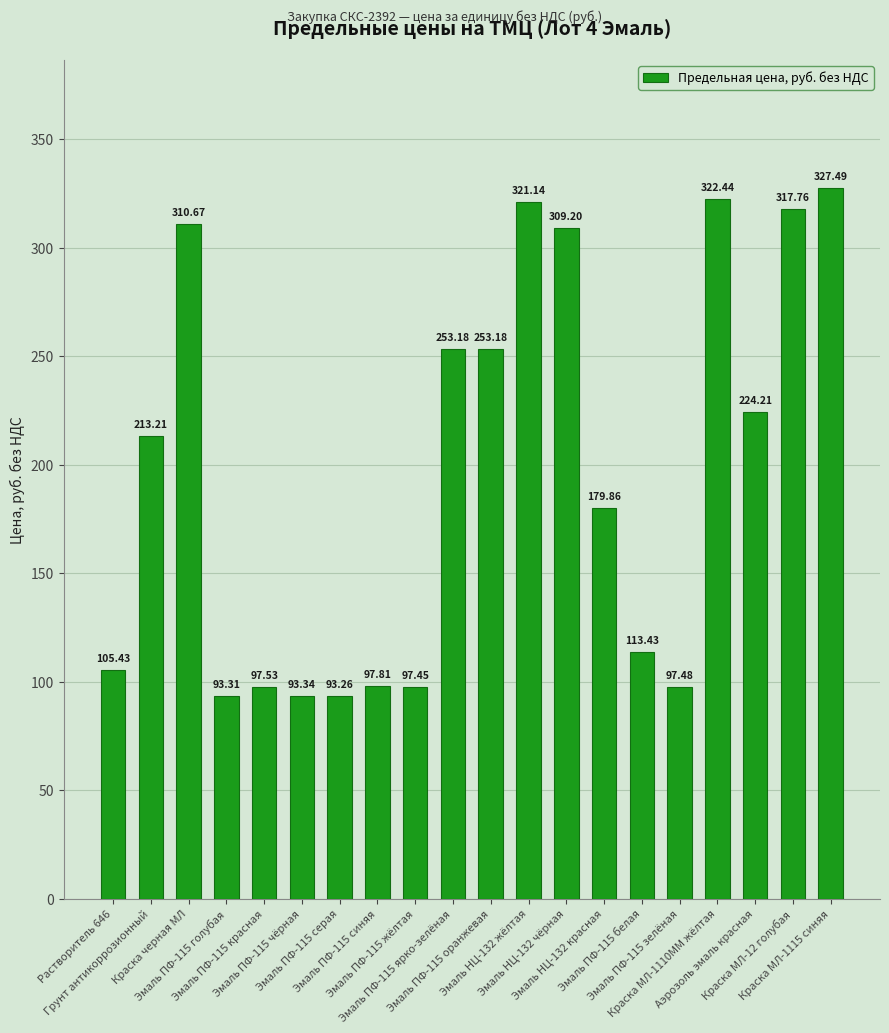

What position from the right is Эмаль ПФ-115 синяя?

13